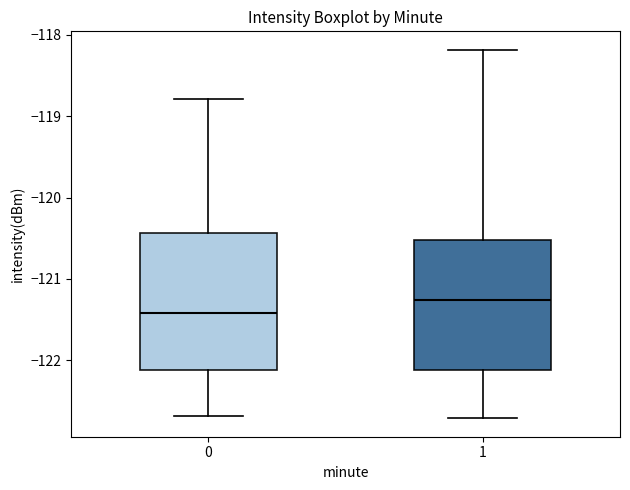

Reading left to right, transcribe this box plot: for each box, give where its median line is, the range the box spans, and where its two whiskers end, as read against the y-axis. The values are not printed on the chart, so give them approximately, as read against the axis.

0: median -121.4, box -122.1 to -120.4, whiskers -122.7 to -118.8
1: median -121.3, box -122.1 to -120.5, whiskers -122.7 to -118.2